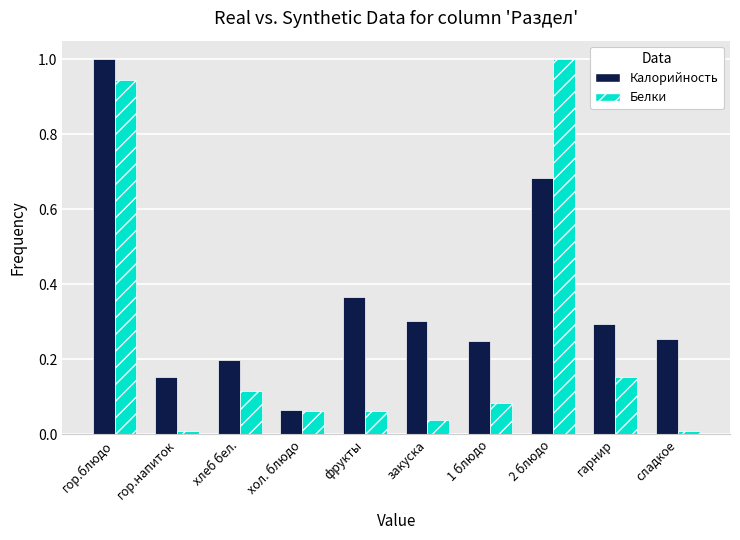

At фрукты, list the series in order from smallest to largest.

Белки, Калорийность